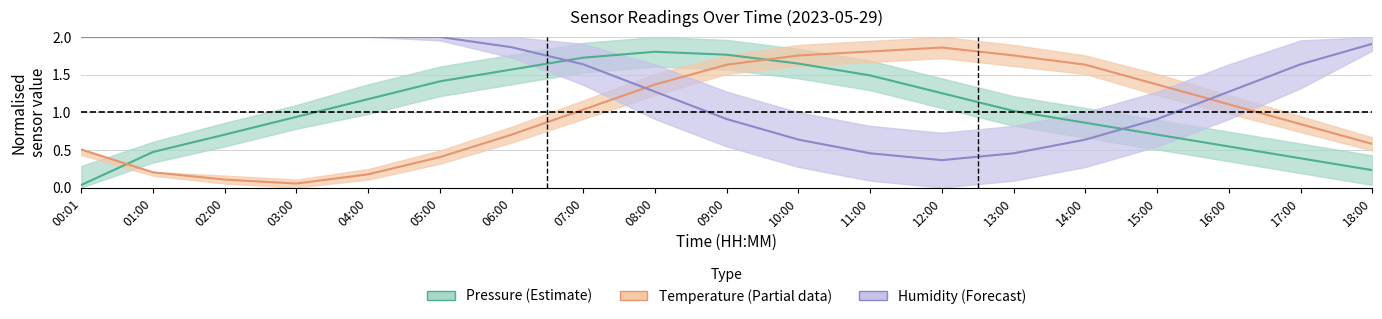

What position from the left is 13:00?

14